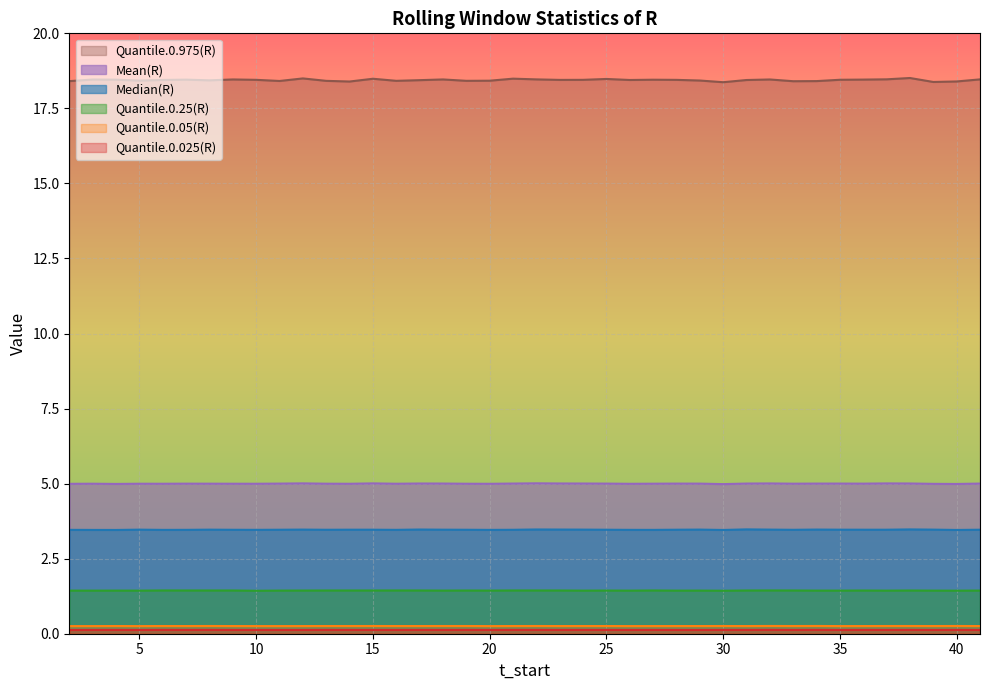

What is the average value of the Quantile.0.25(R) series?

1.4